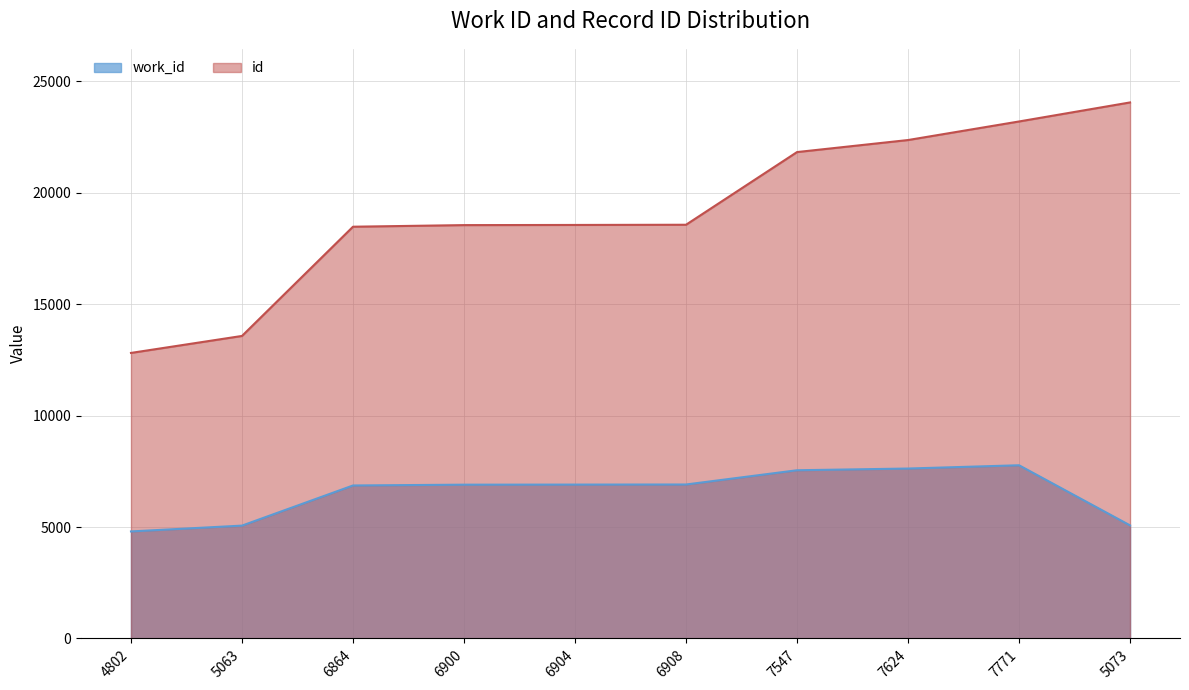

Rank the series by their maximum value, from lowest to highest.

work_id, id